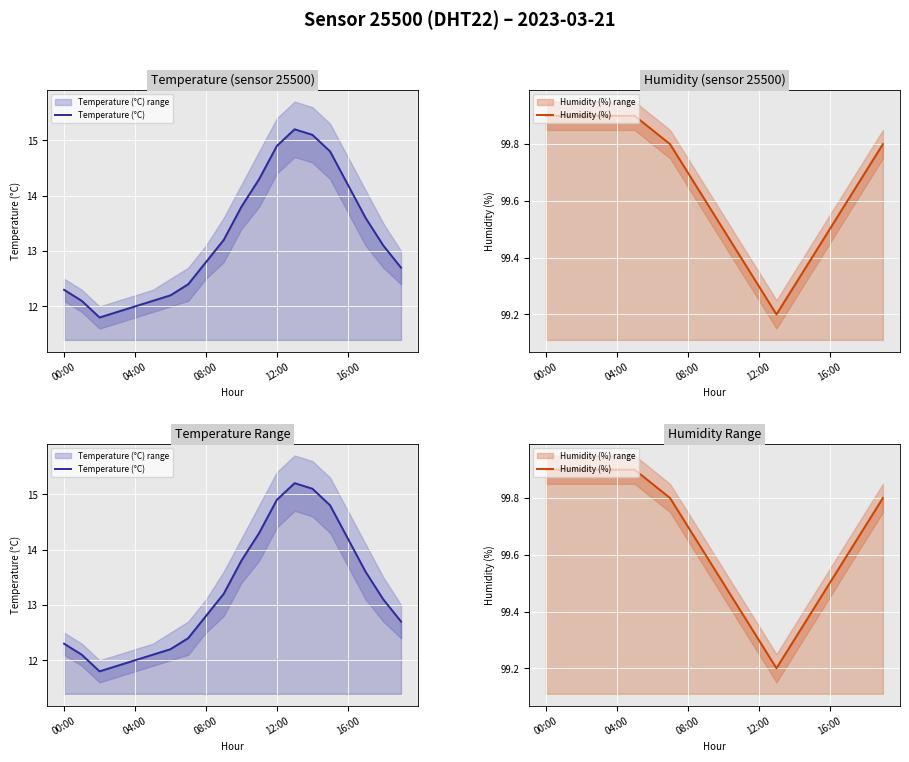

What is the difference between the highest and lowest values at 14?

84.2